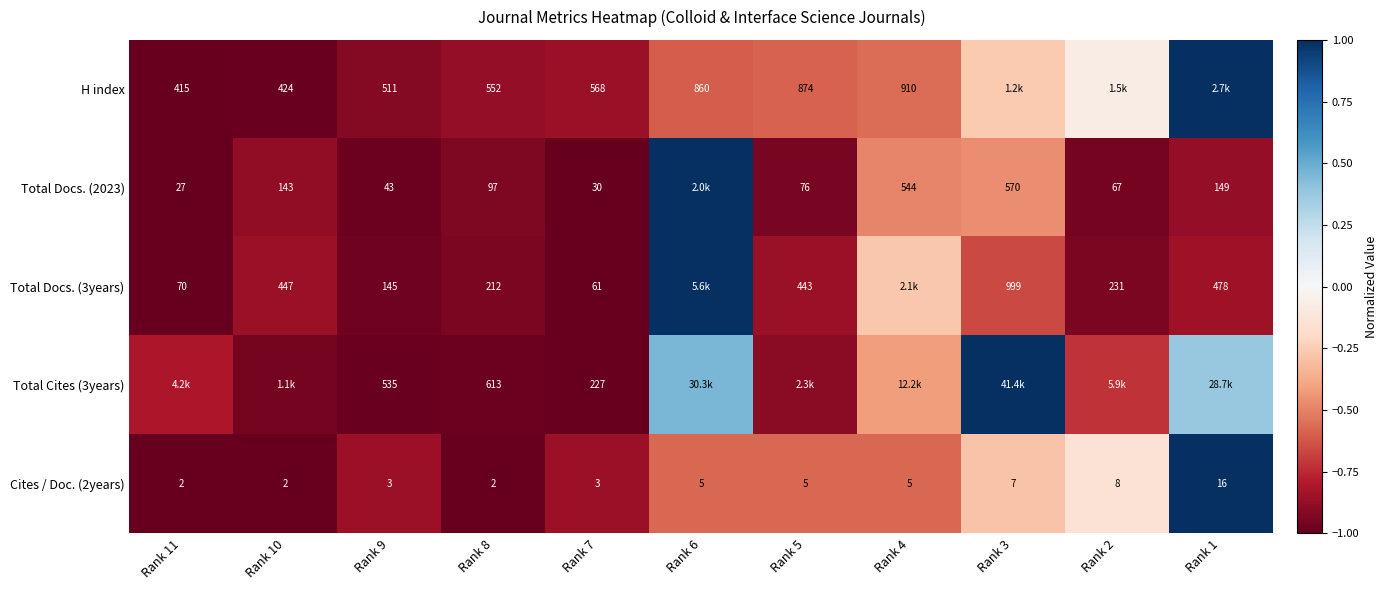

At which category does the chart reach its peak across all series?

Rank 1